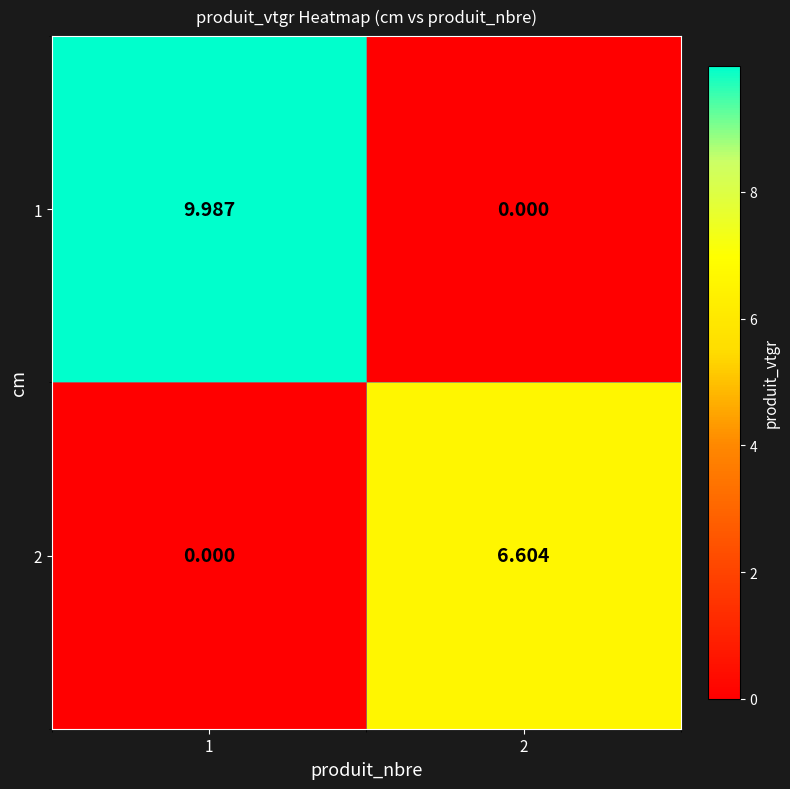

Is the value of 1 at 2 greater than the value of 2 at 2?

No